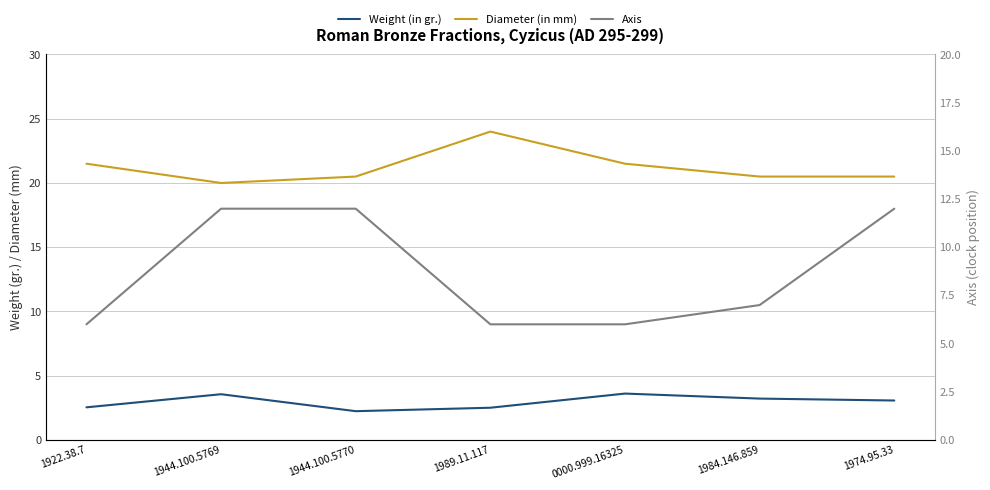

True or false: Diameter (in mm) and Weight (in gr.) intersect in this chart.

False